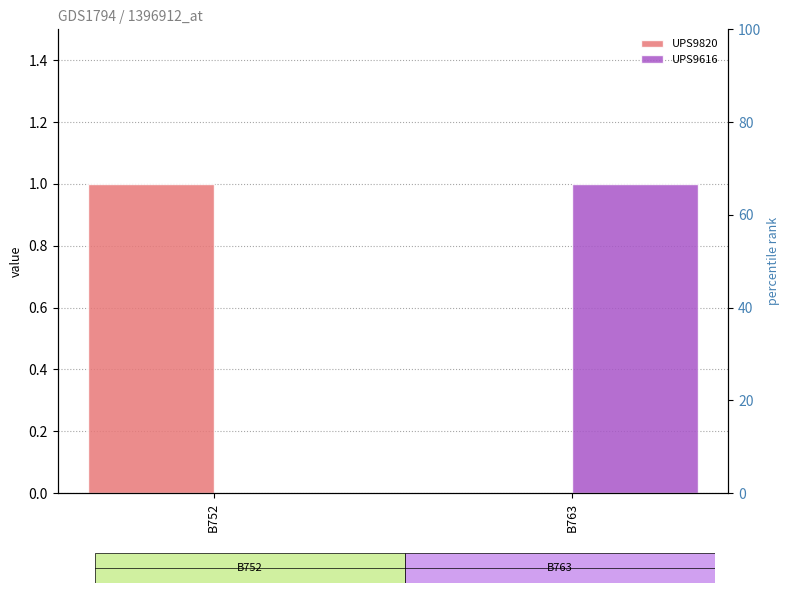

What is the maximum value shown in the chart?

1